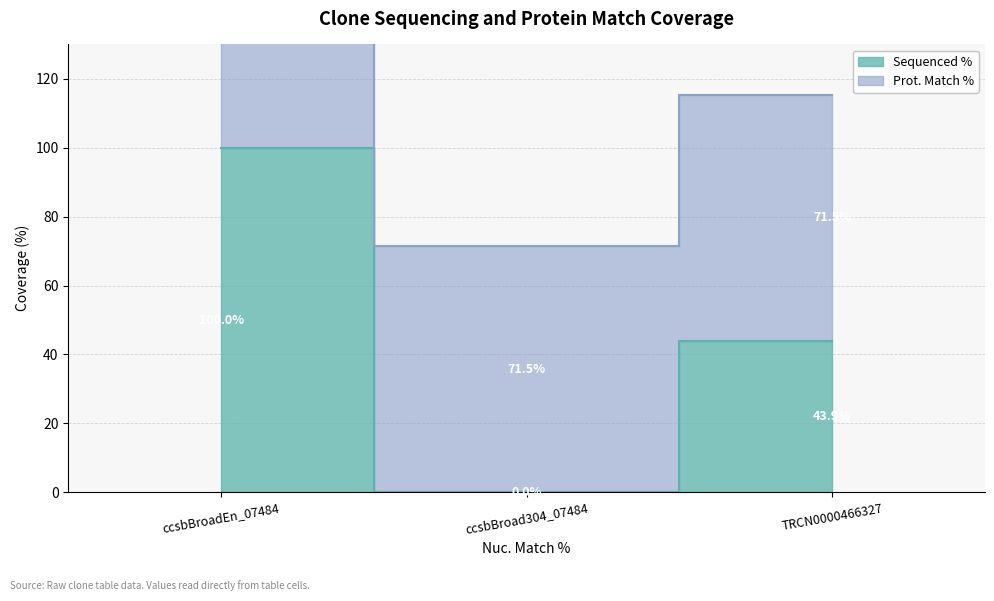

How many values are above zero?

2